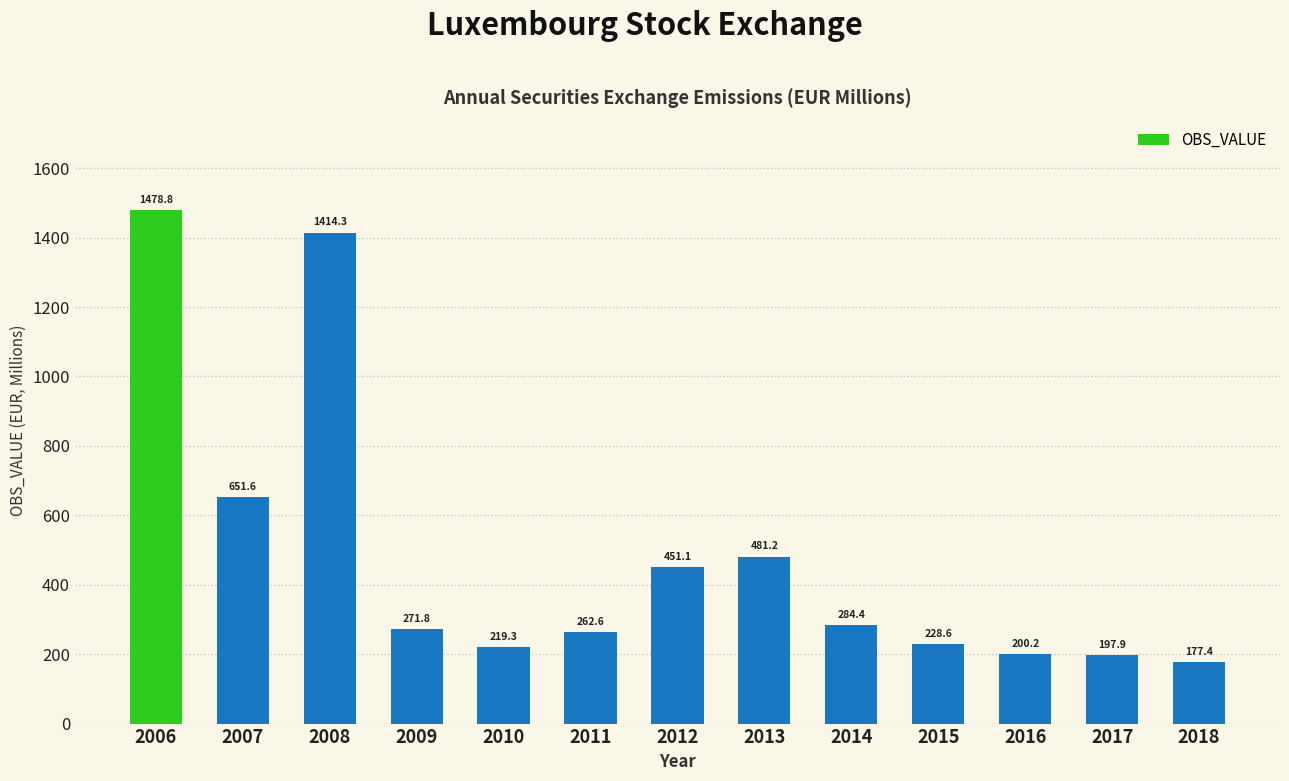

What is the difference between the maximum and minimum values?

1301.4